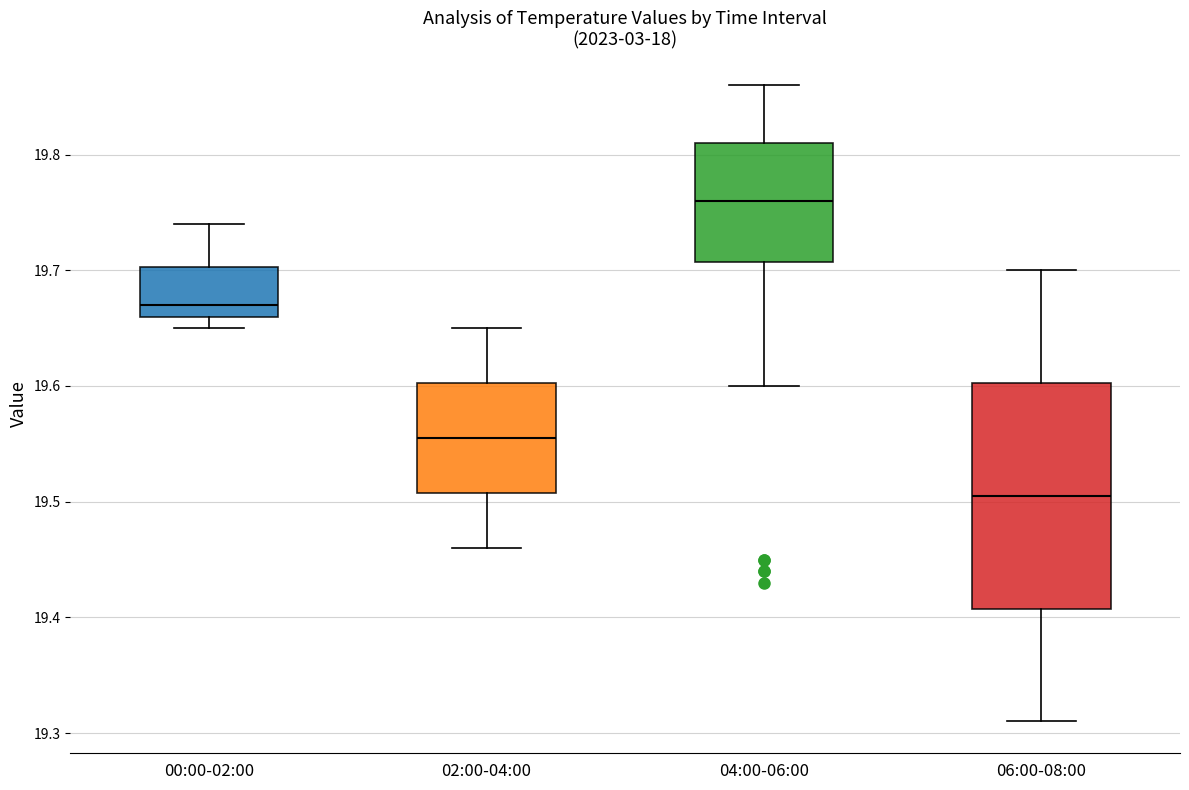

Where does the lower whisker of the box for 00:00-02:00 end on the y-axis? The values are not printed on the chart, so give them approximately, as read against the axis.

19.65